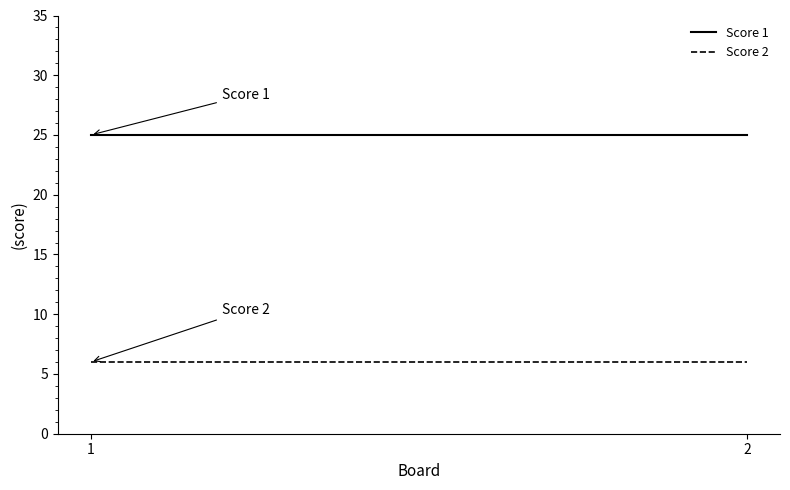

Is it true that Score 2 equals 9 at 1?

False